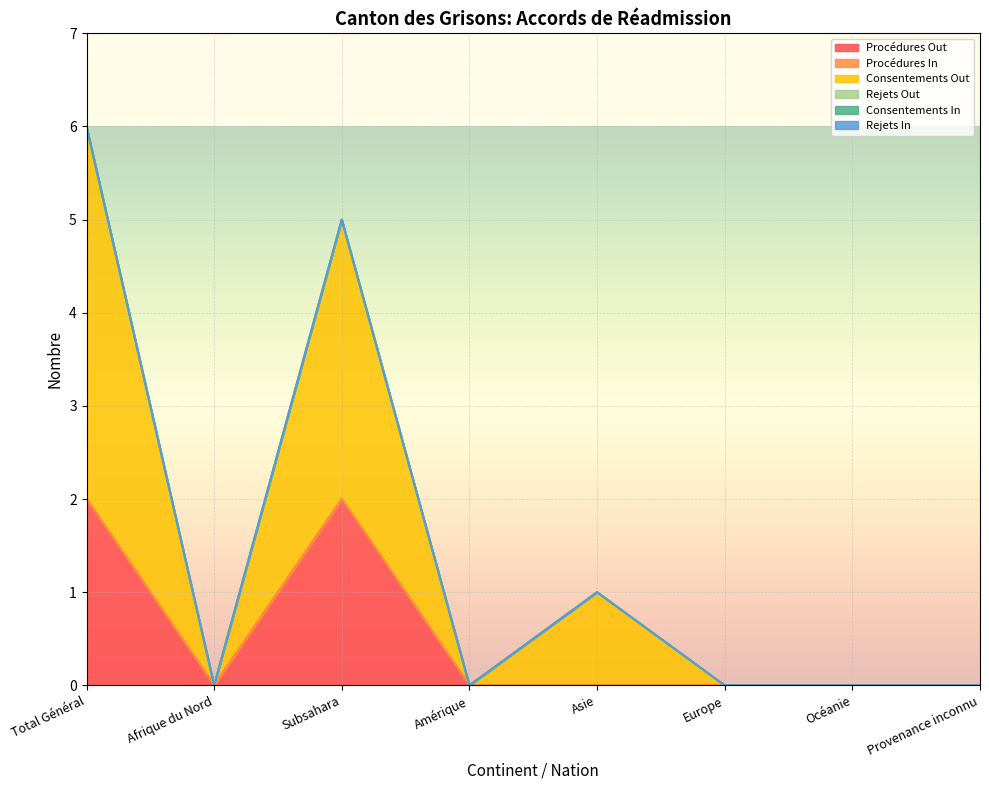

What is the greatest value displayed?

4